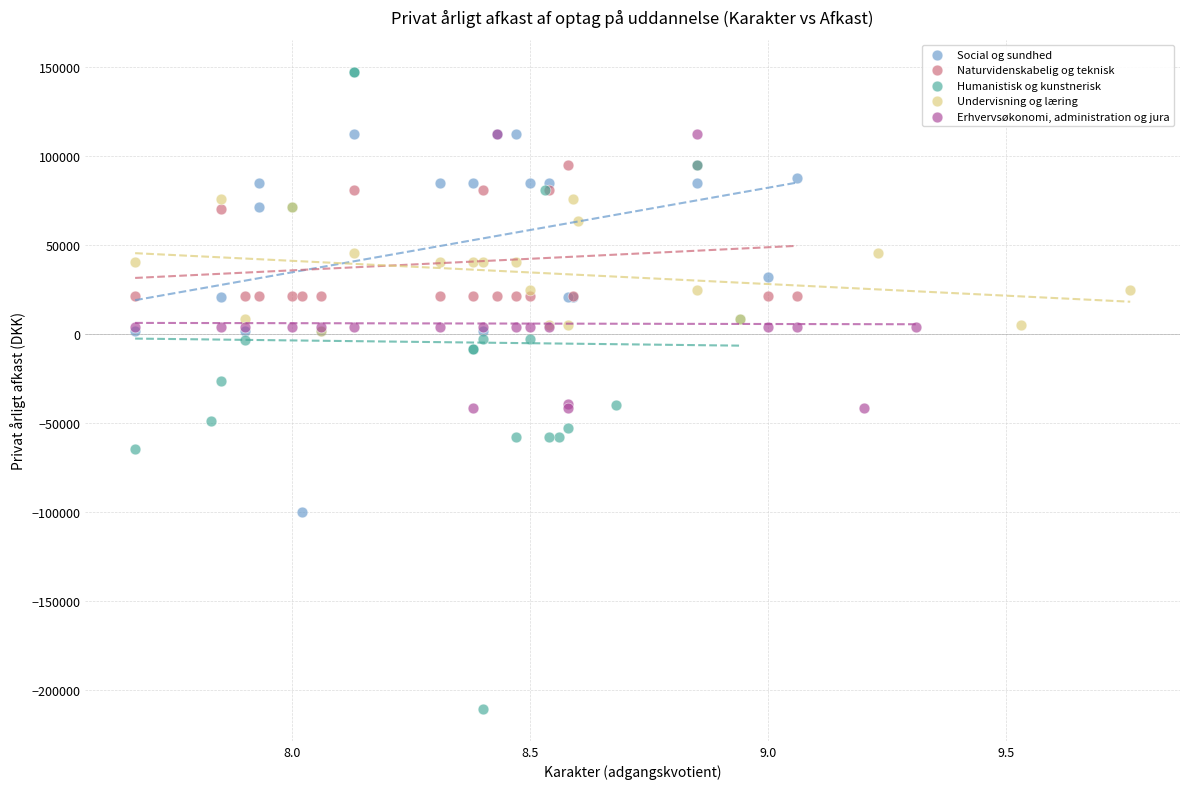

Which series contains the highest Y value?

Humanistisk og kunstnerisk